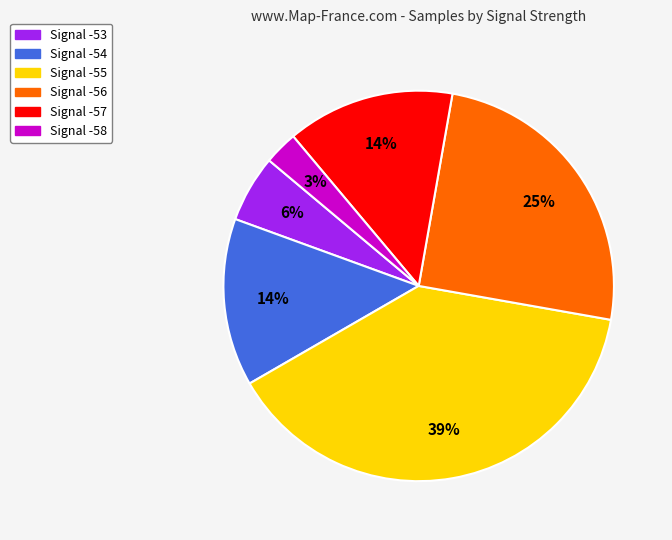

Count the number of slices in the pie.

6